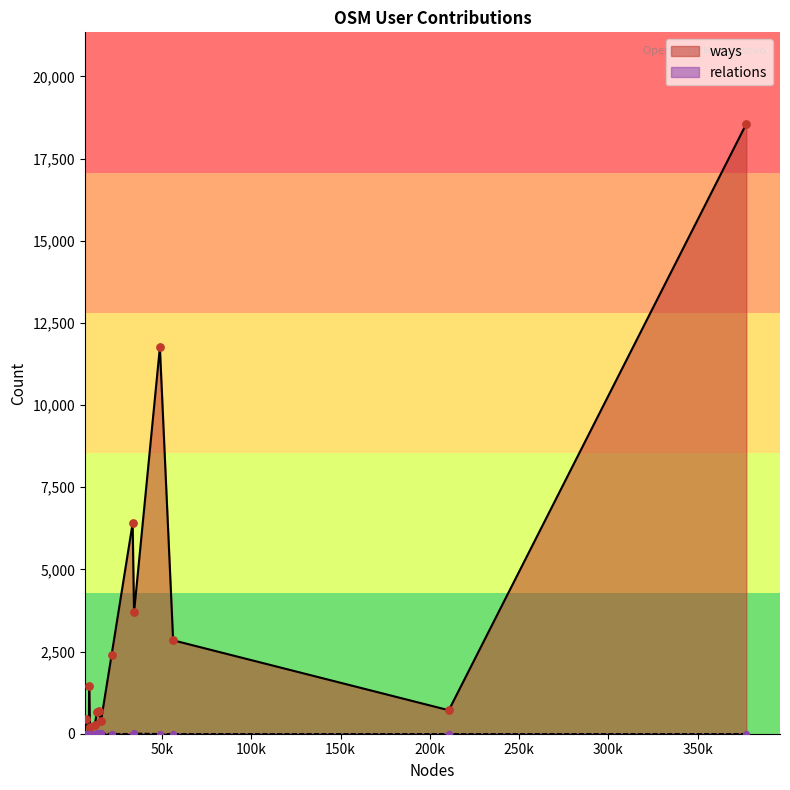

Which series has the largest Y range (max minus min)?

ways